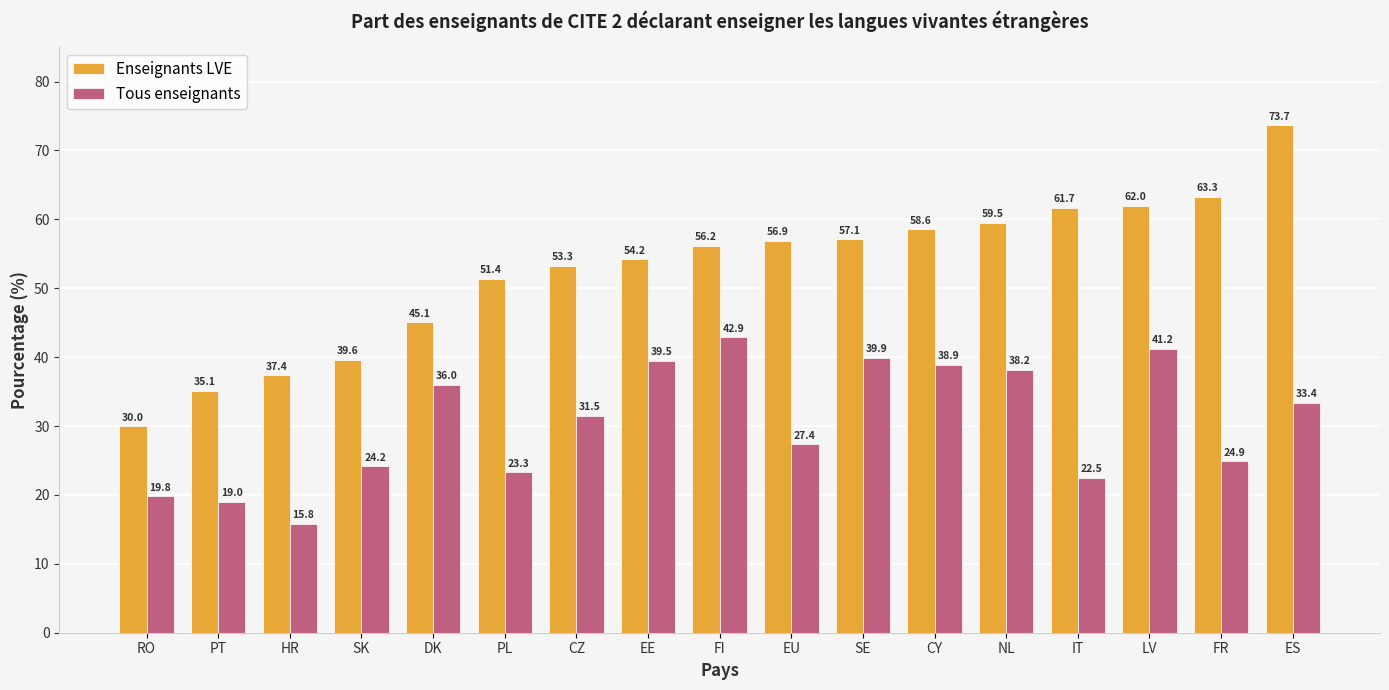

What is the average value of the Tous enseignants series?

30.5